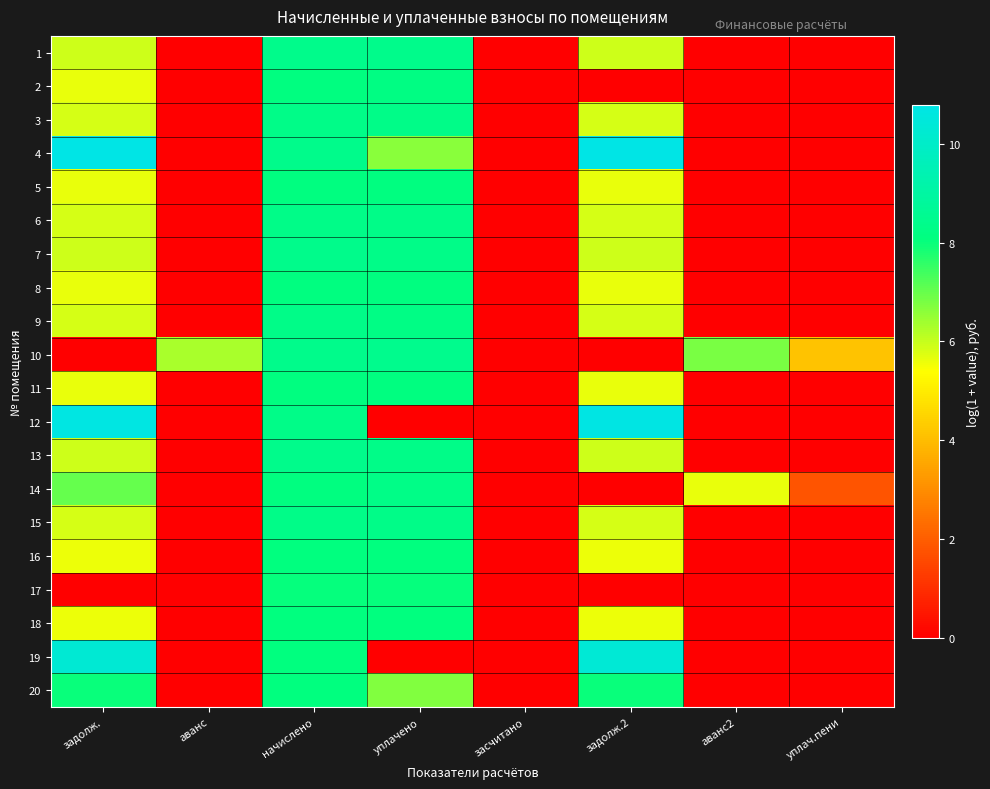

Which has a higher value, аванс2 or уплачено?

уплачено